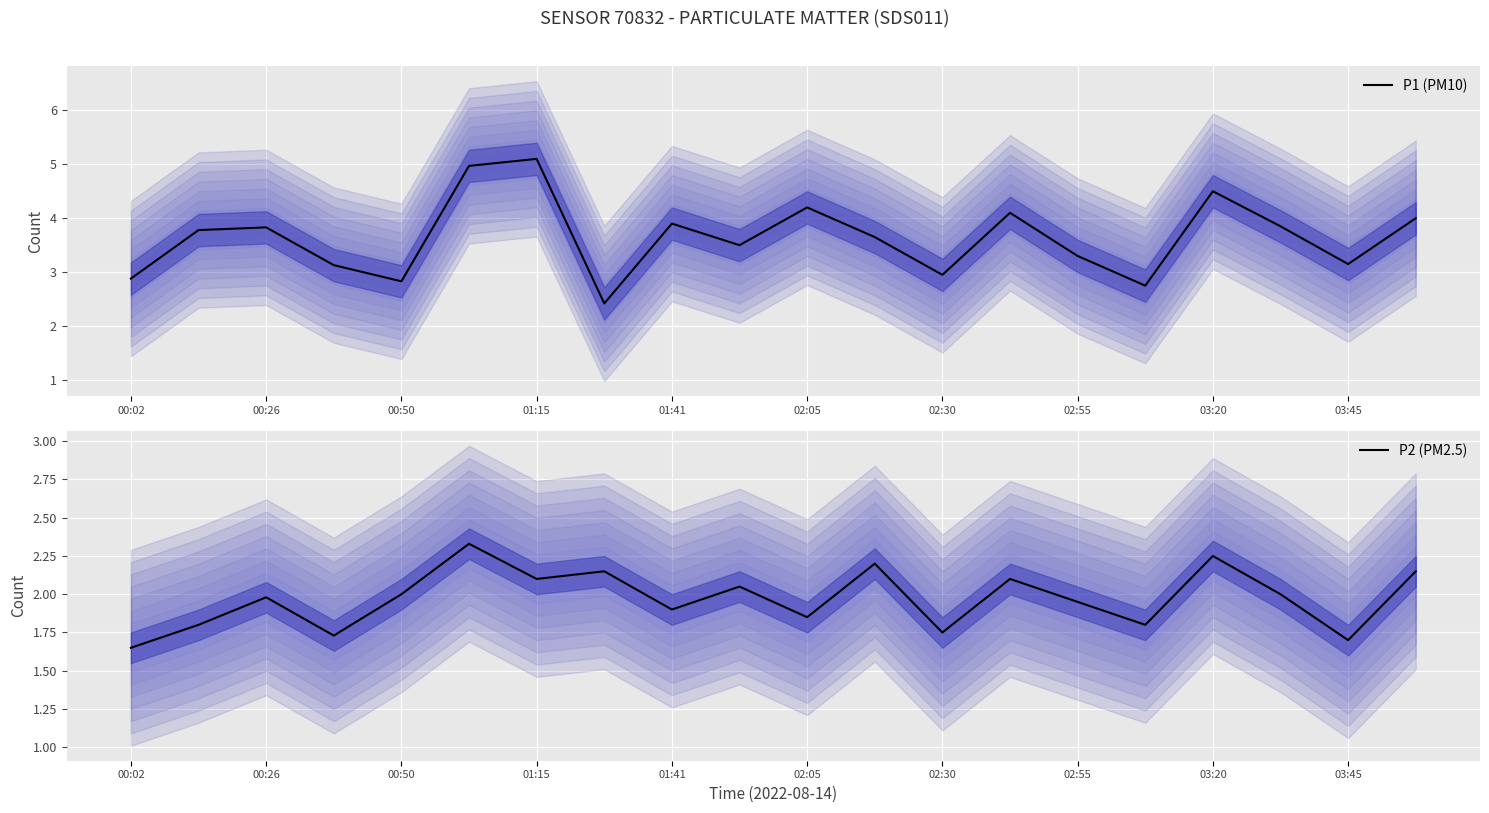

True or false: P2 (PM2.5) and P1 (PM10) intersect in this chart.

False